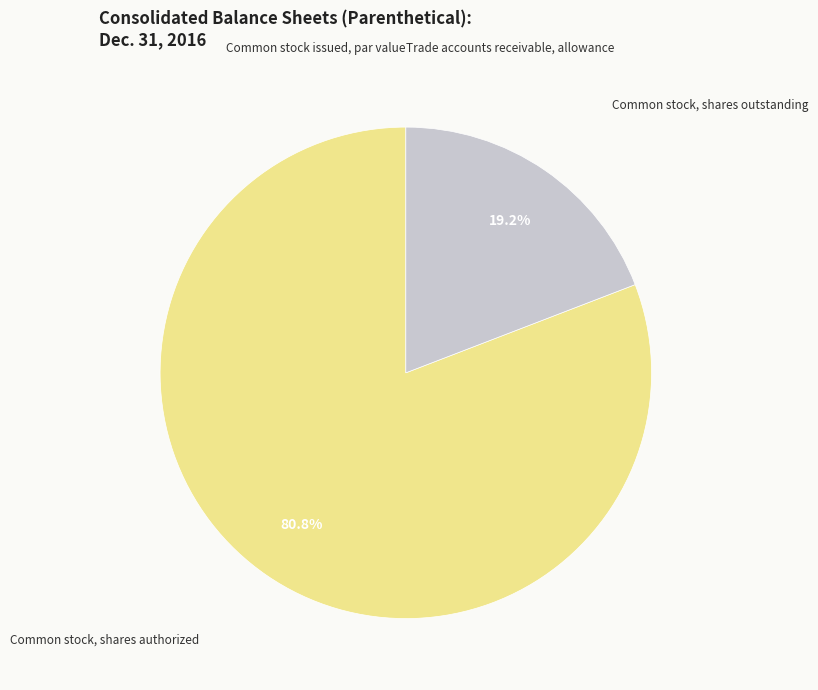

Which category accounts for the majority?

Common stock, shares authorized